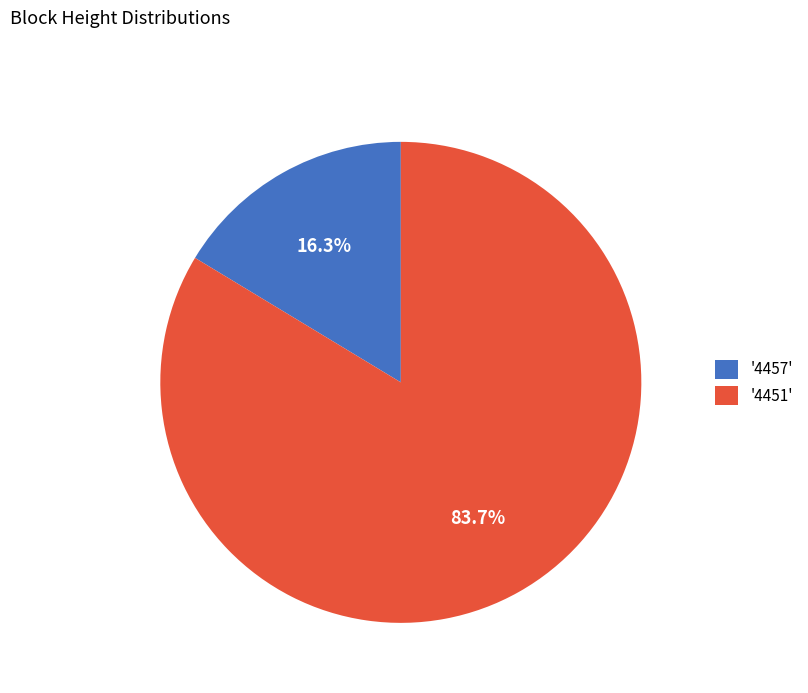

To the nearest percent, what is the average slice percentage?

50%